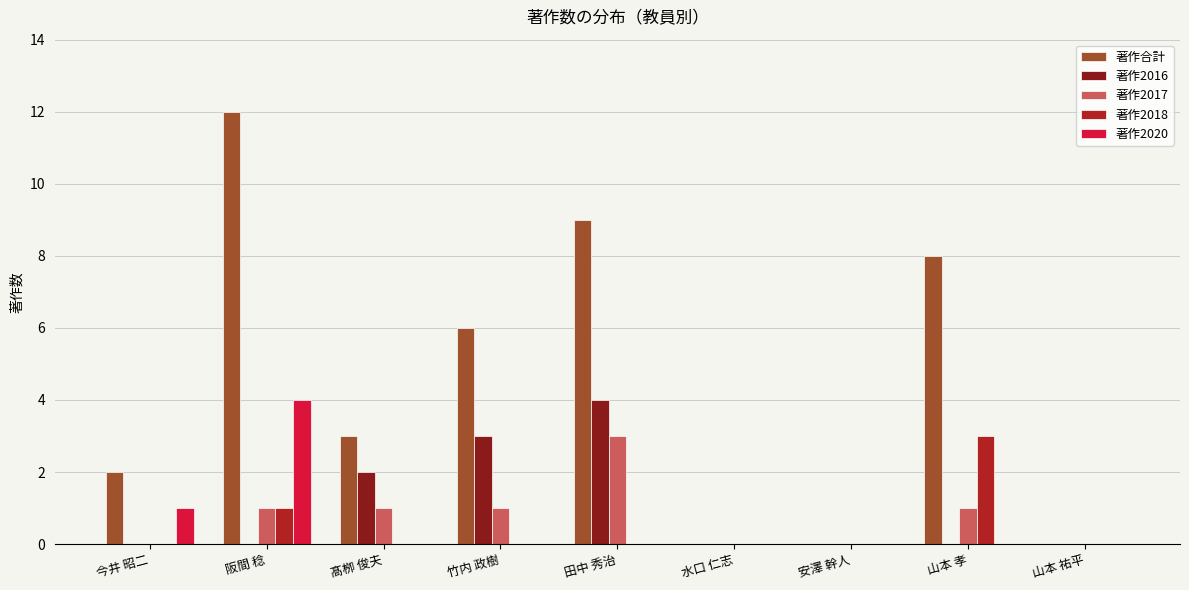

What is the sum of all 著作2018 values?

4